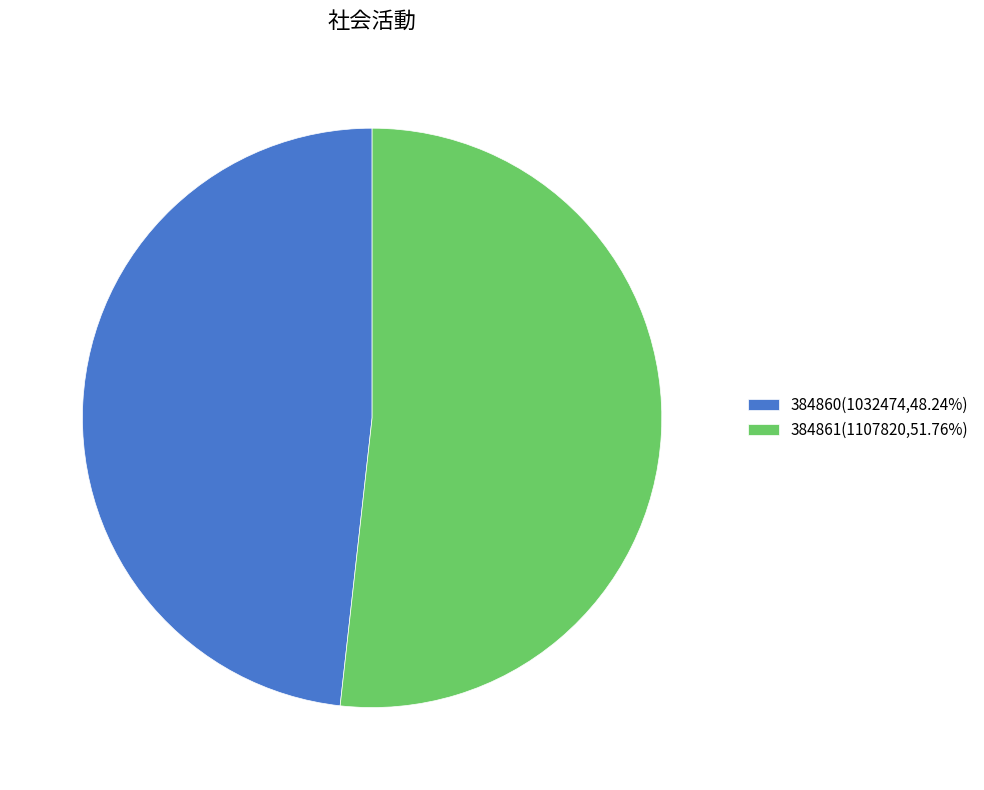

The 384861 slice represents 52% of the pie. True or false?

True